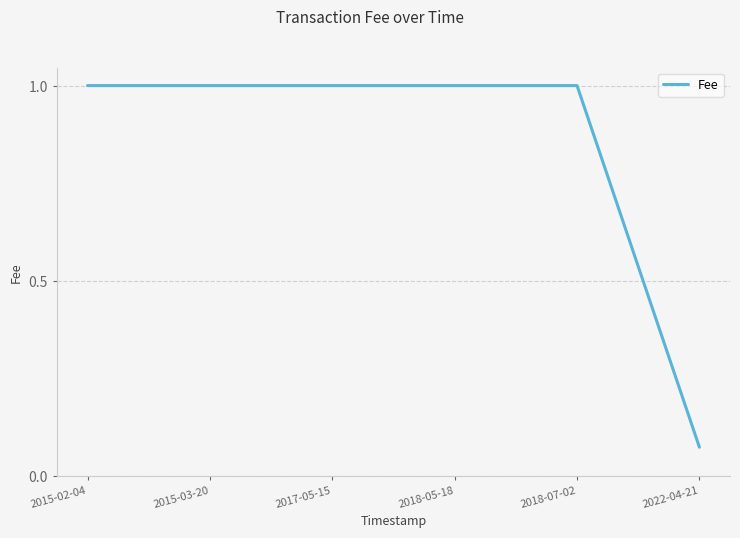

The chart shows a value of 1.3 at 2018-05-18. True or false?

False